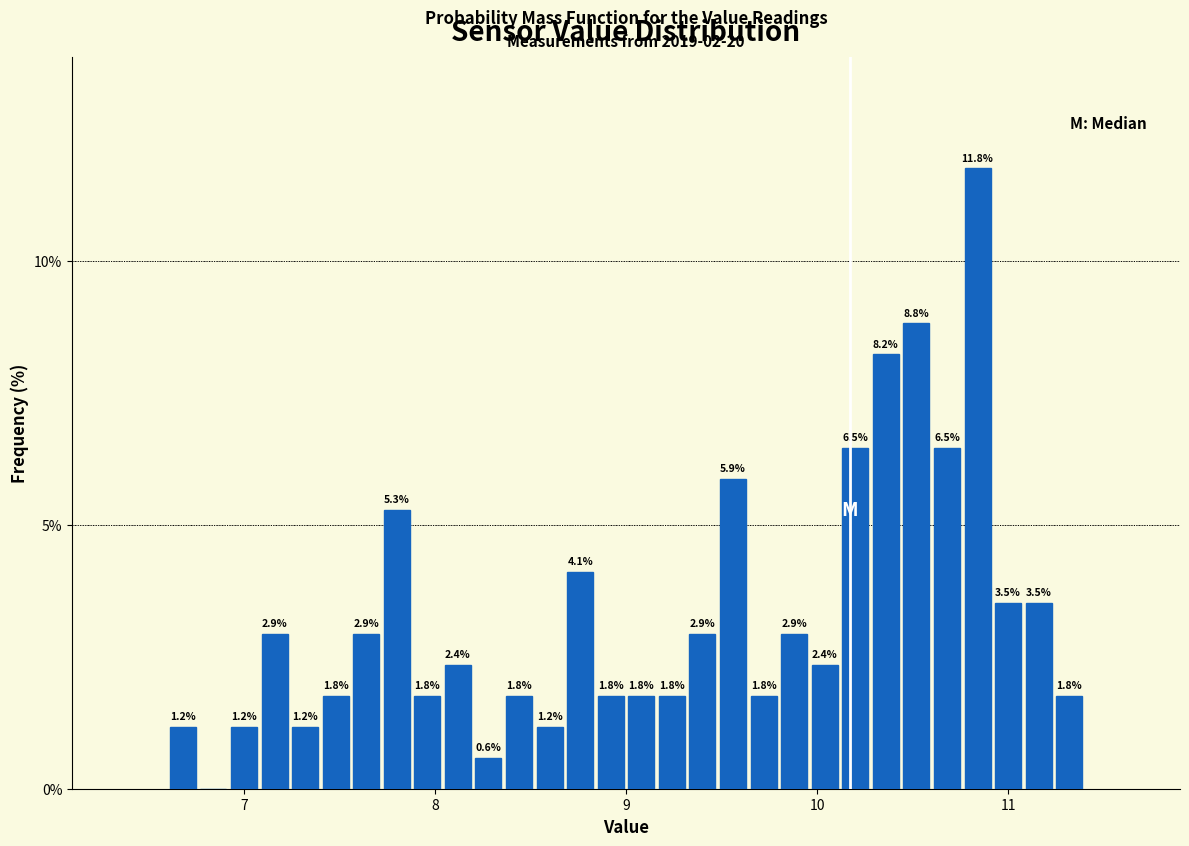

Read against the x-axis, roughly where is the centre of the tallest bar?

10.8